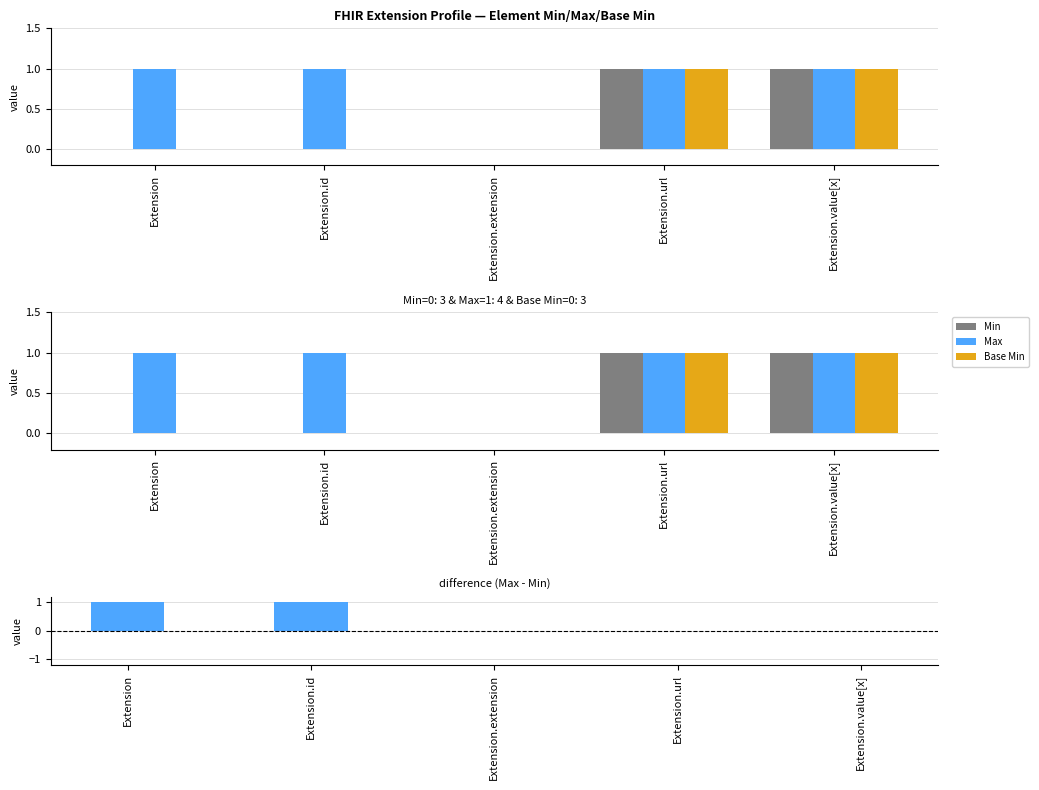

Between Extension.id and Extension, which is larger?

Extension.id